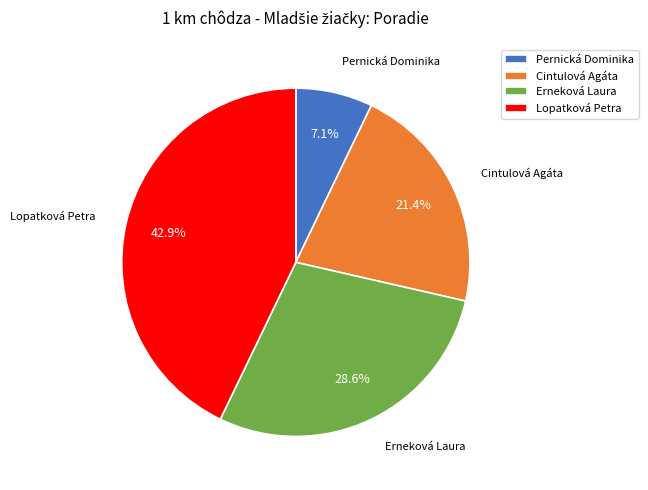

Is there a majority slice in this chart?

No